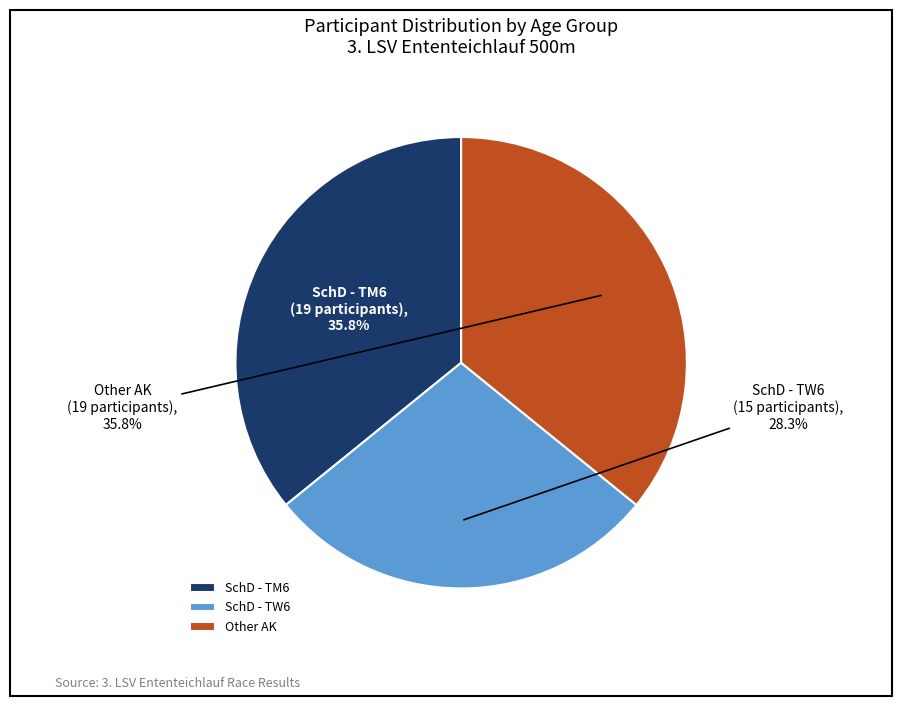

Which category has the smallest portion of the pie?

SchD - TW6